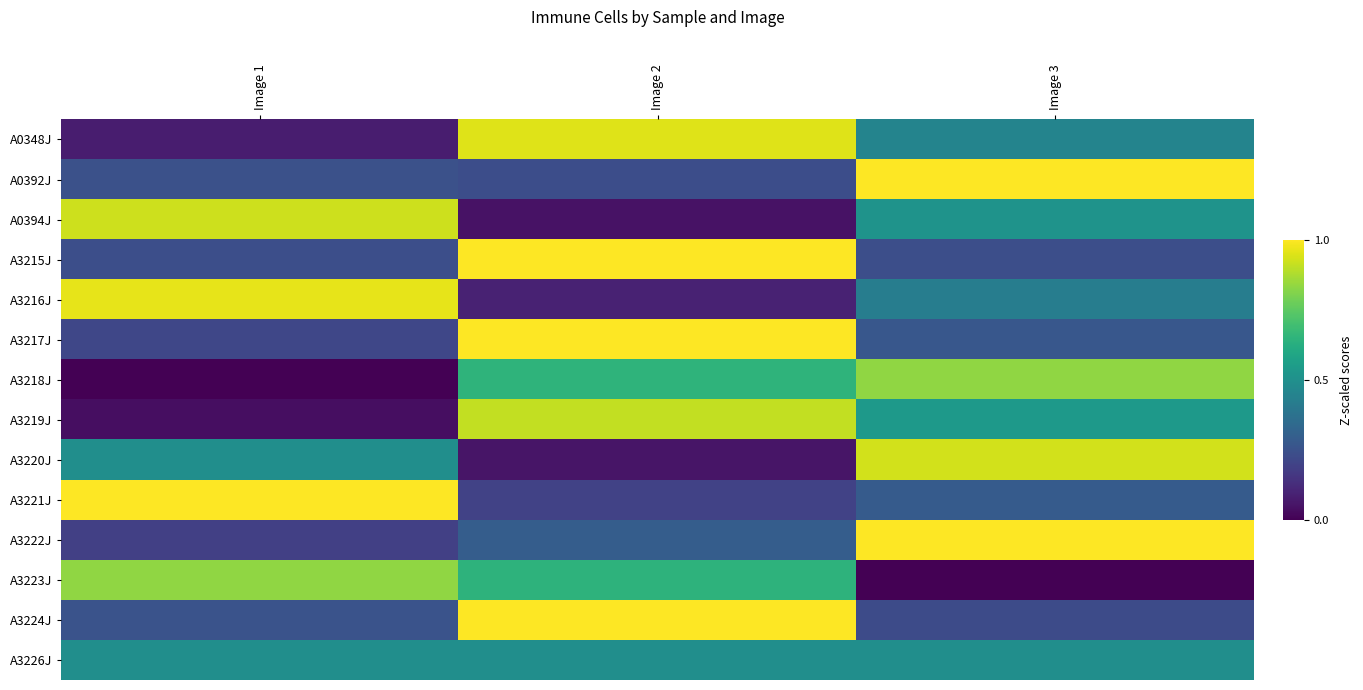

Reading left to right, list all the values displayed in this chart.

A0348J: Image 1=0.1	Image 2=1.0	Image 3=0.5
A0392J: Image 1=0.2	Image 2=0.2	Image 3=1.0
A0394J: Image 1=0.9	Image 2=0.0	Image 3=0.5
A3215J: Image 1=0.2	Image 2=1.0	Image 3=0.2
A3216J: Image 1=1.0	Image 2=0.1	Image 3=0.4
A3217J: Image 1=0.2	Image 2=1.0	Image 3=0.3
A3218J: Image 1=0.0	Image 2=0.7	Image 3=0.8
A3219J: Image 1=0.0	Image 2=0.9	Image 3=0.5
A3220J: Image 1=0.5	Image 2=0.1	Image 3=0.9
A3221J: Image 1=1.0	Image 2=0.2	Image 3=0.3
A3222J: Image 1=0.2	Image 2=0.3	Image 3=1.0
A3223J: Image 1=0.8	Image 2=0.6	Image 3=0.0
A3224J: Image 1=0.3	Image 2=1.0	Image 3=0.2
A3226J: Image 1=0.5	Image 2=0.5	Image 3=0.5